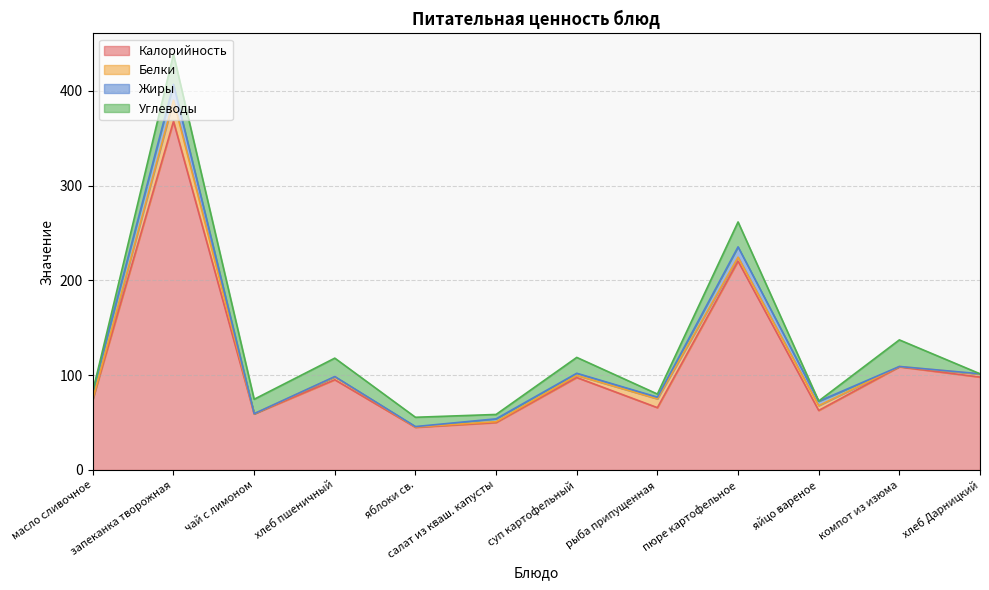

Rank the categories by Углеводы value from highest to lowest.

запеканка творожная, компот из изюма, пюре картофельное, хлеб пшеничный, суп картофельный, чай с лимоном, яблоки св., салат из кваш. капусты, рыба припущенная, яйцо вареное, масло сливочное, хлеб Дарницкий